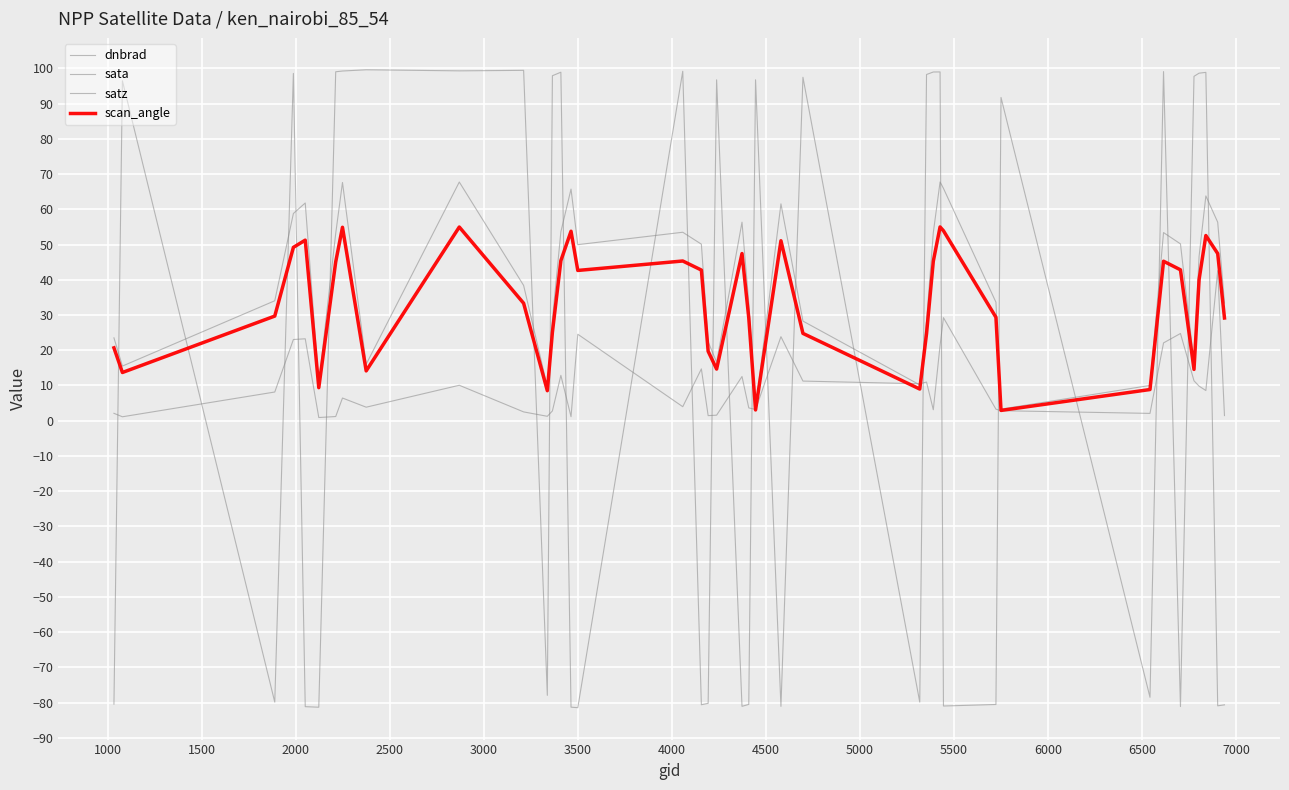

How many lines are shown in the chart?

4